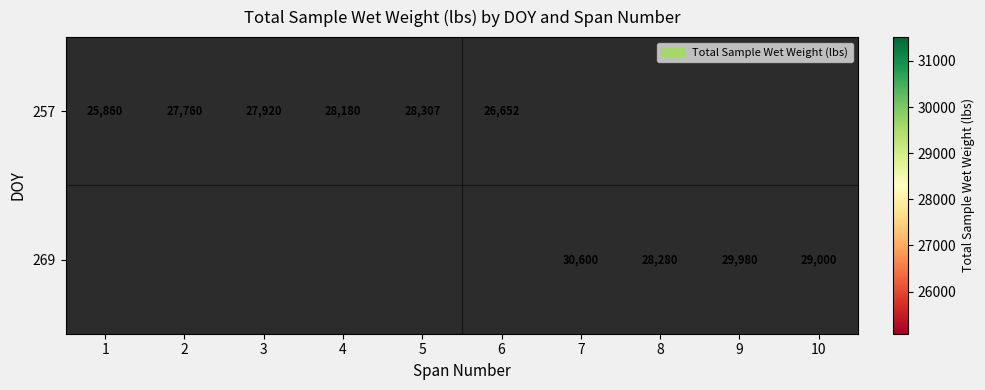

The value of 257 at 5 is 28307. True or false?

True